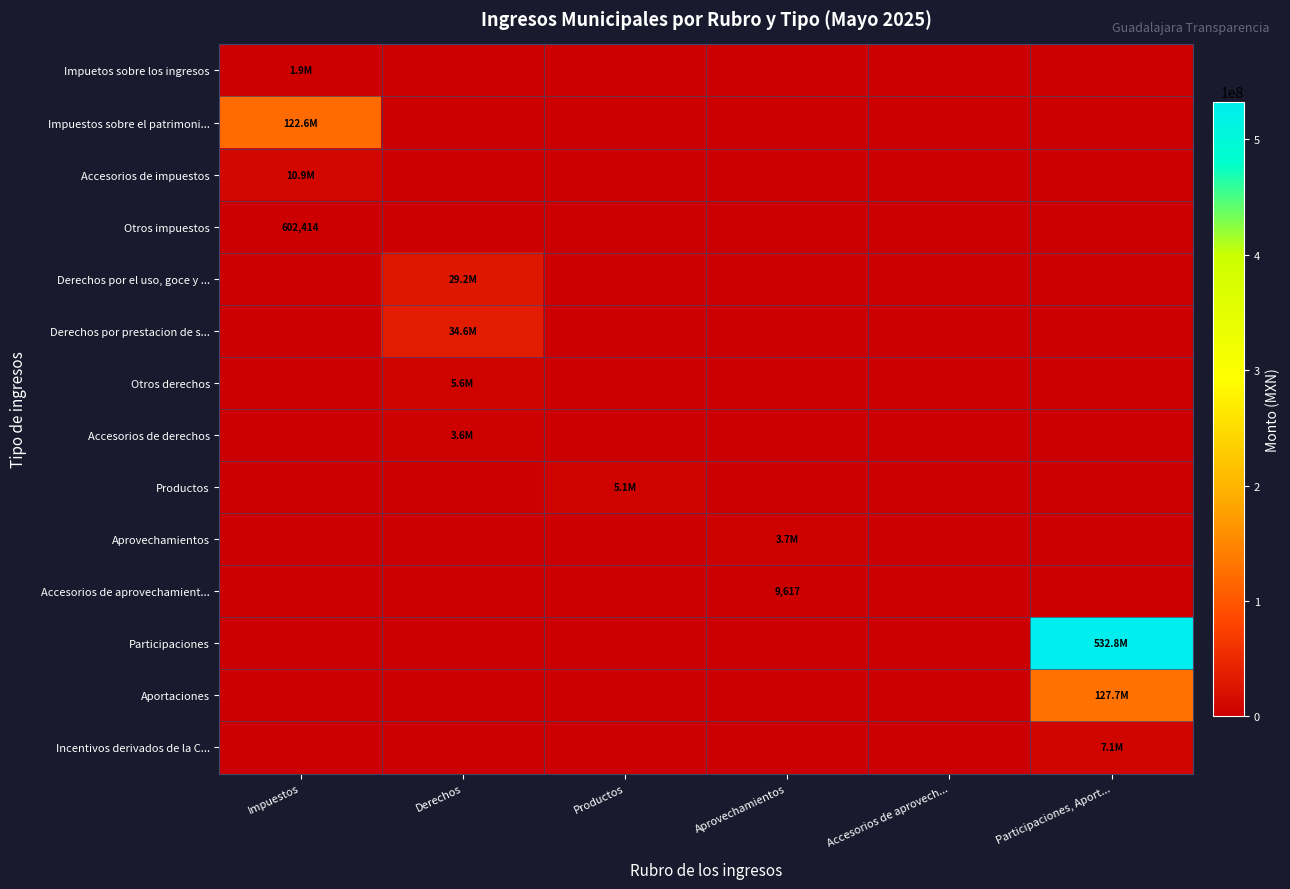

The Otros impuestos series shows 378446.0 at Accesorios de aprovech.... True or false?

False